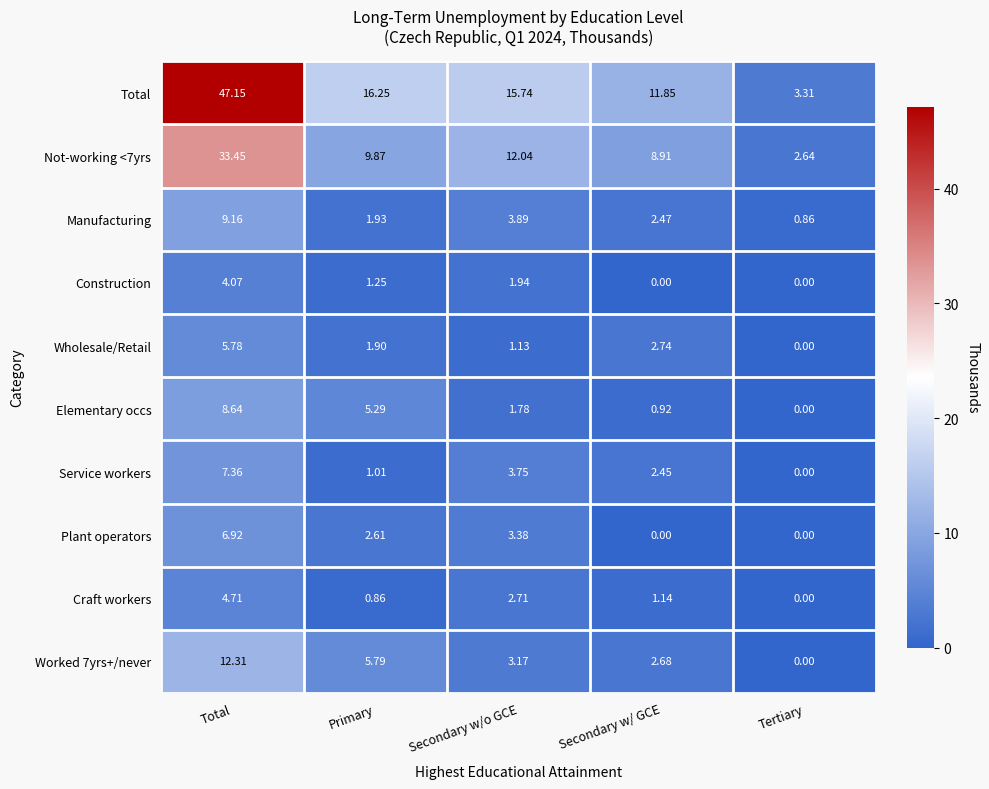

Where does the Worked 7yrs+/never series first go above 3?

Total